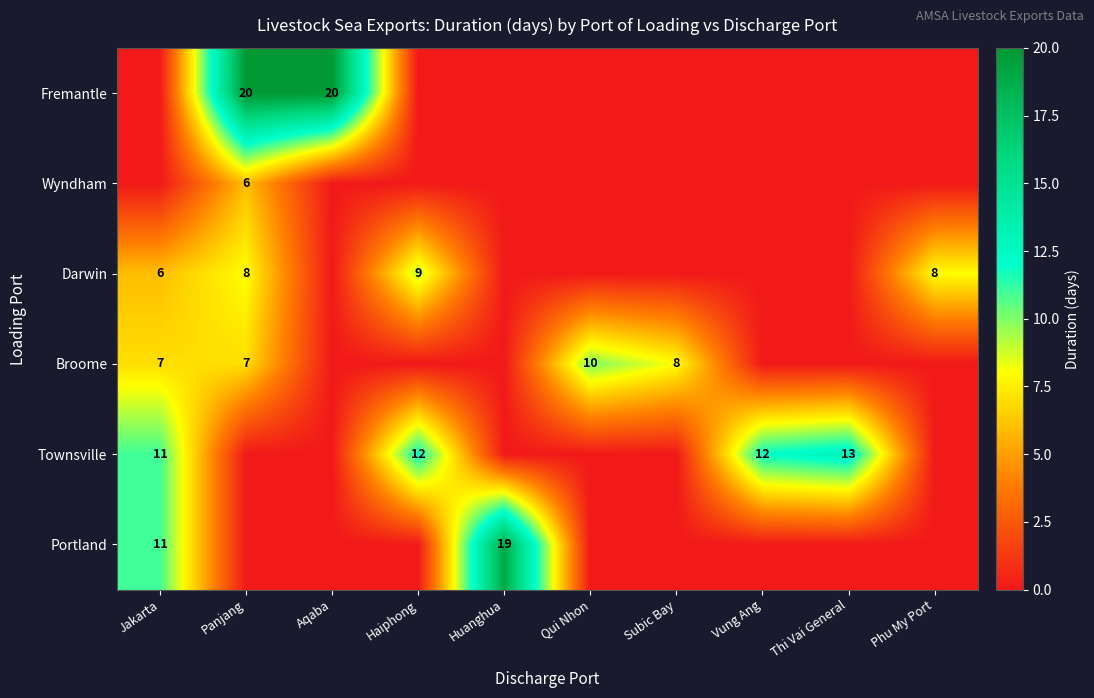

Is it true that Darwin equals 12 at Panjang?

False